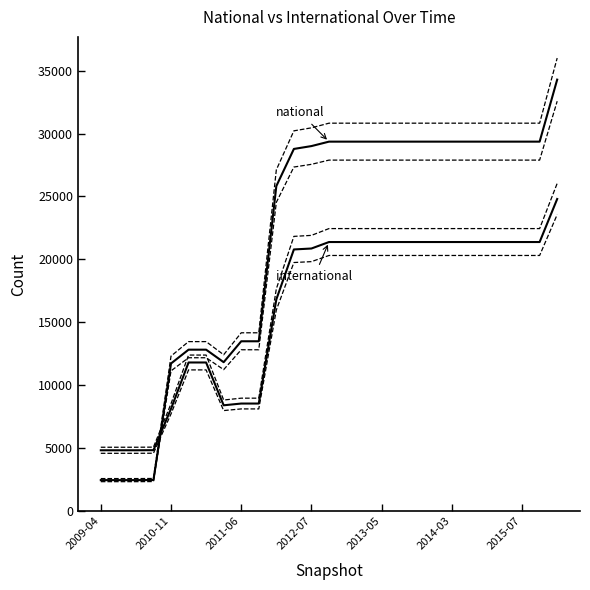

The value of international at 17 is 21378. True or false?

True